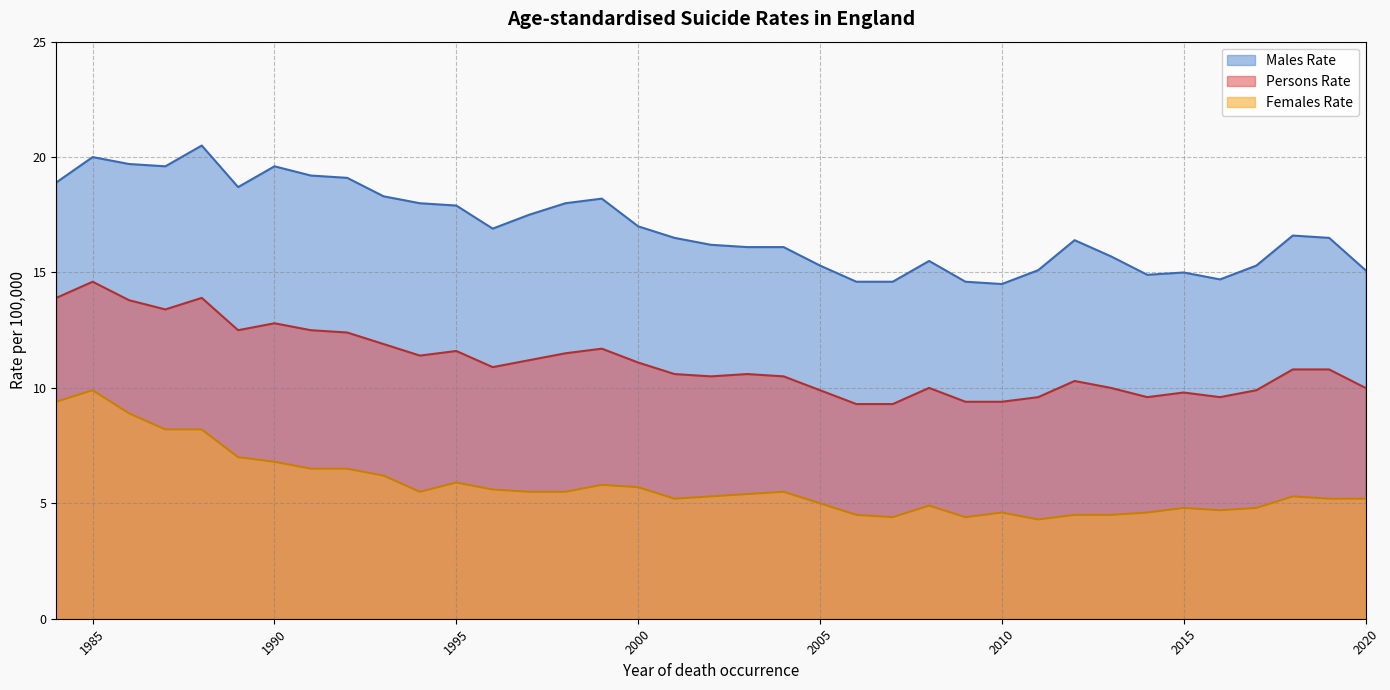

Which has a higher value, 2014 or 1995?

1995